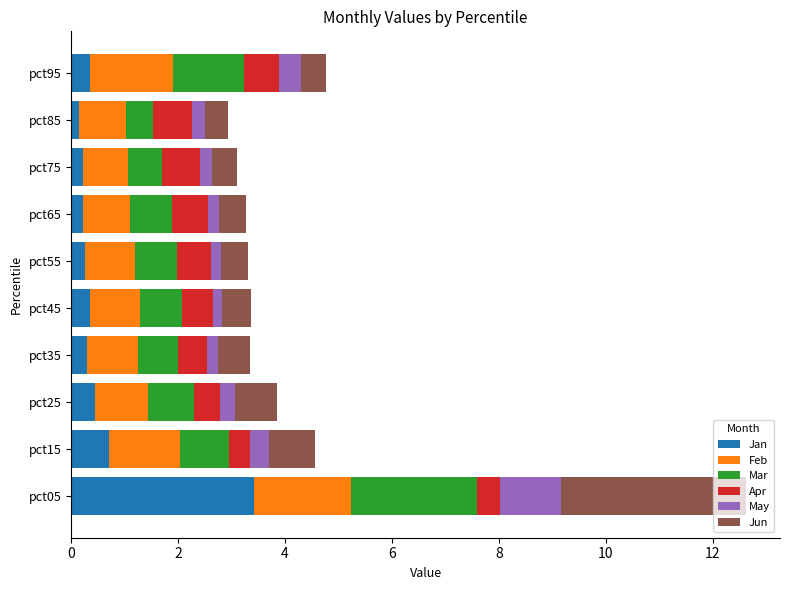

The Jan series shows 0.3 at pct55. True or false?

True